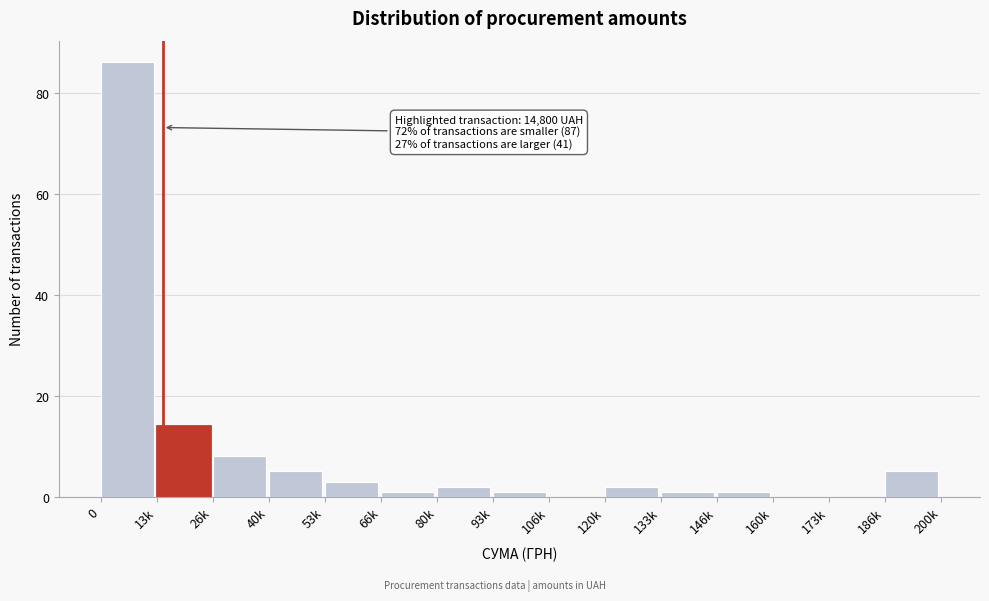

Reading left to right, list all the values displayed in this chart.

0=86	13k=14	26k=8	40k=5	53k=3	66k=1	80k=2	93k=1	106k=0	120k=2	133k=1	146k=1	160k=0	173k=0	186k=5